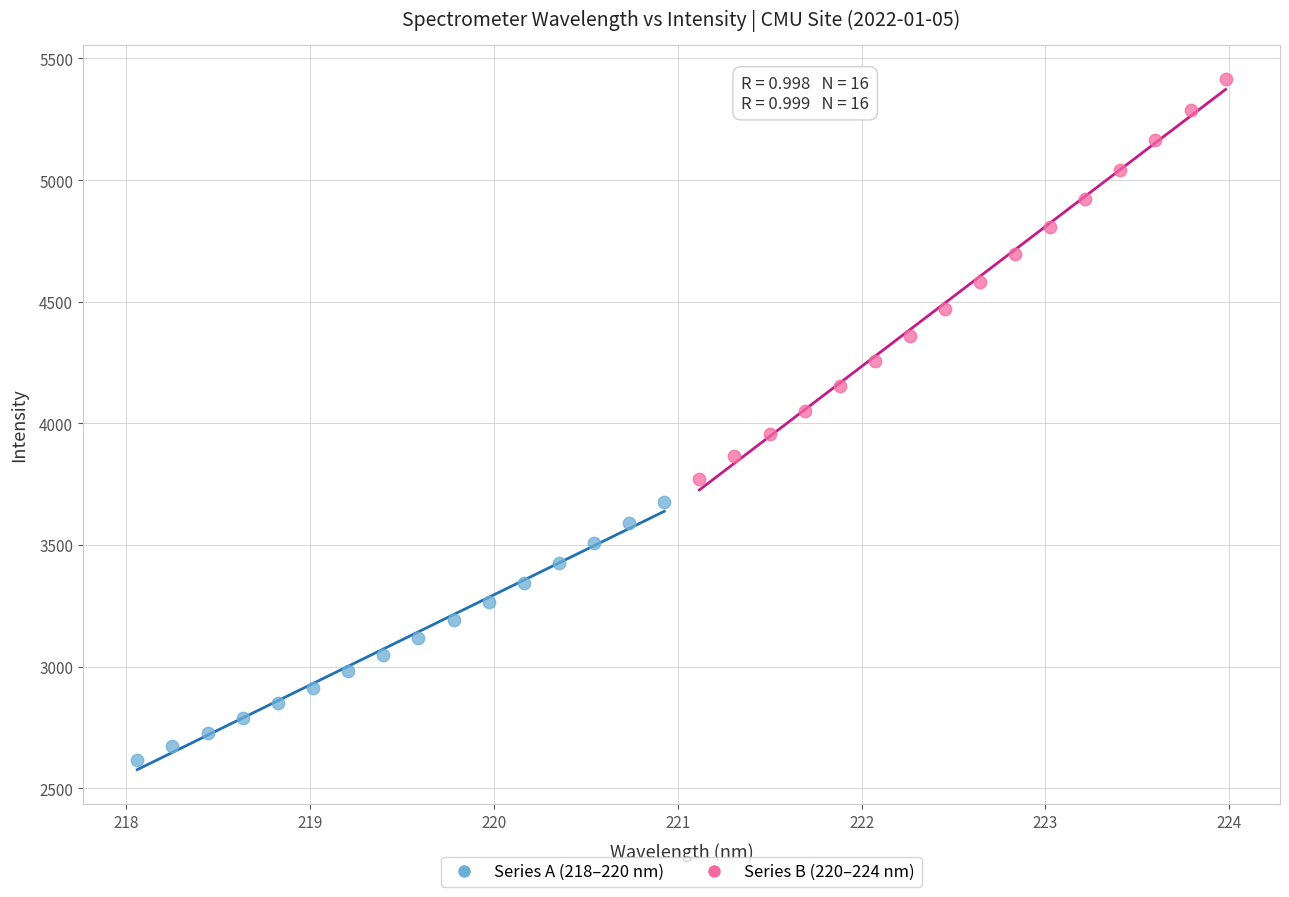

Which series has the largest Y range (max minus min)?

Series B (220–224 nm)